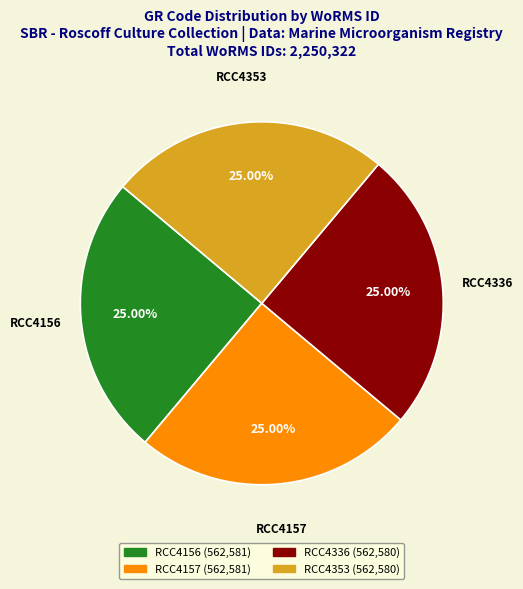

Is it true that RCC4336 is 25% of the pie?

True